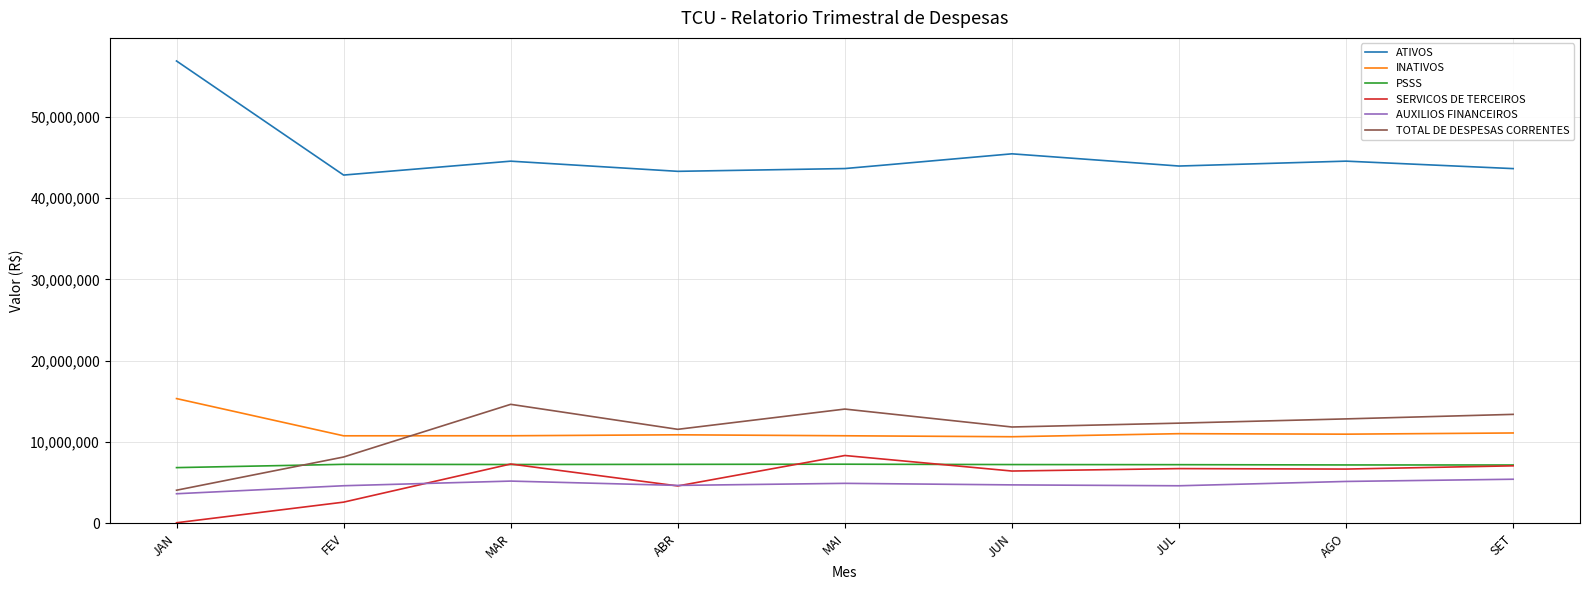

Which series has the largest total across all categories?

ATIVOS